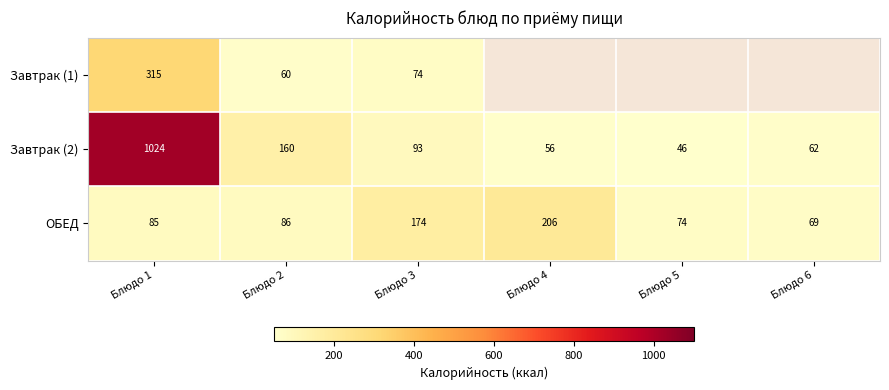

List the labels in order of Завтрак (2) value, smallest first.

Блюдо 5, Блюдо 4, Блюдо 6, Блюдо 3, Блюдо 2, Блюдо 1